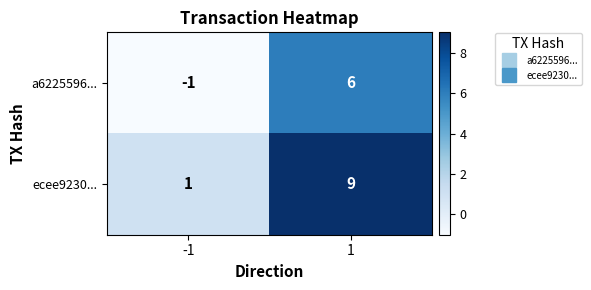

Count the number of data series in this chart.

2